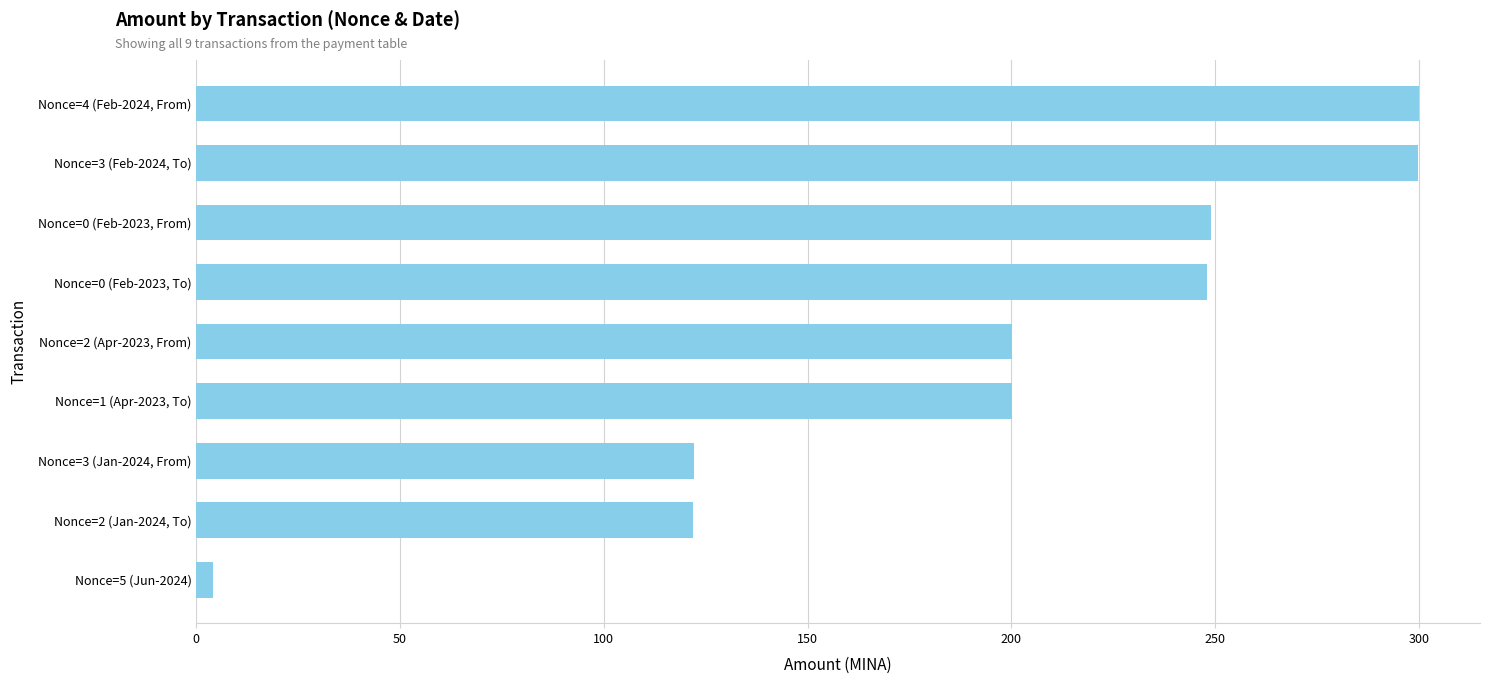

Where is the data nearest to the value 152?

Nonce=3 (Jan-2024, From)